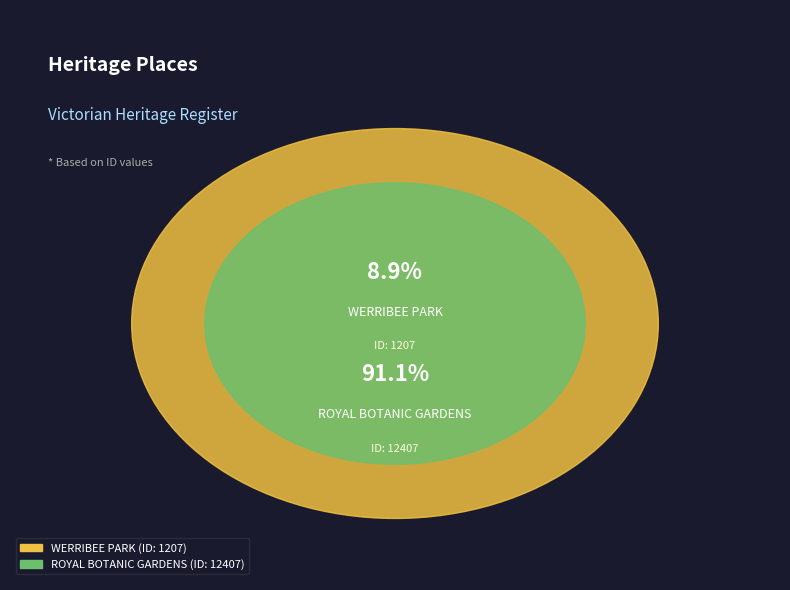

Count the number of slices in the pie.

2